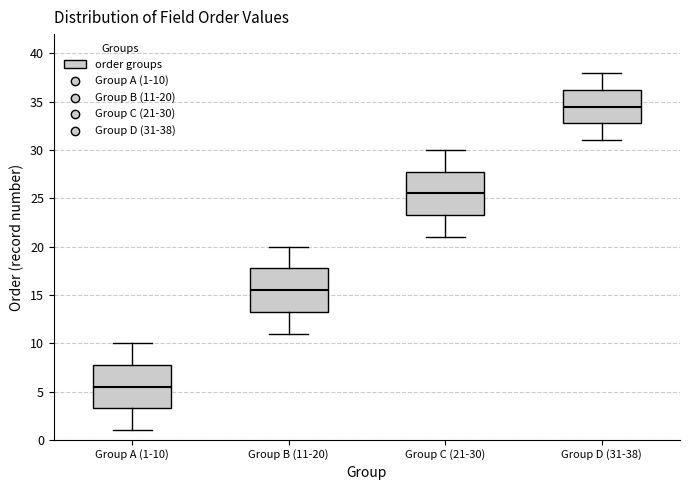

Reading left to right, read every box against the y-axis: the position of its median line, the range the box covers, and the ends of its whiskers. The values are not printed on the chart, so give them approximately, as read against the axis.

Group A (1-10): median 5.5, box 3.5 to 8.0, whiskers 1.0 to 10.0
Group B (11-20): median 15.5, box 13.5 to 18.0, whiskers 11.0 to 20.0
Group C (21-30): median 25.5, box 23.5 to 28.0, whiskers 21.0 to 30.0
Group D (31-38): median 34.5, box 33.0 to 36.5, whiskers 31.0 to 38.0